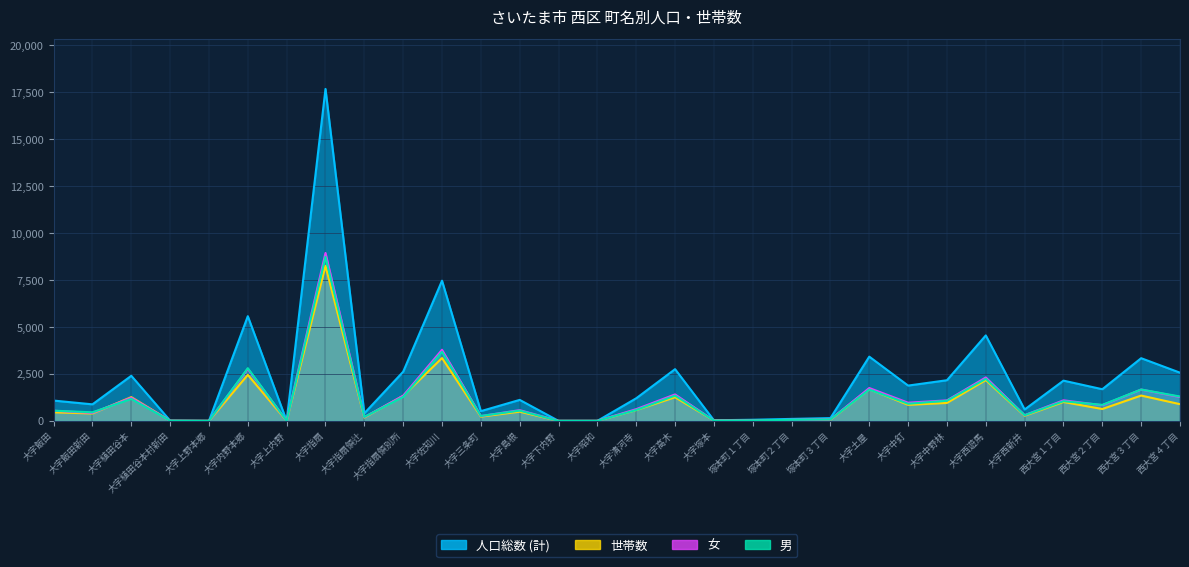

In 男, how many points are higher than both neighbors (excluding endpoints)?

10